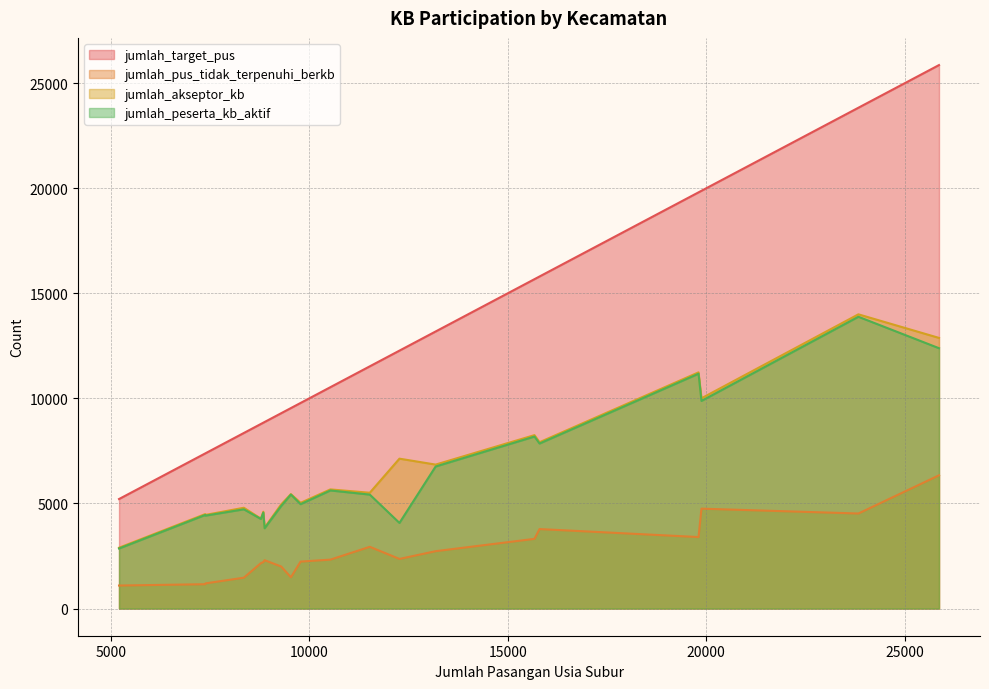

What is the greatest value displayed?

25861